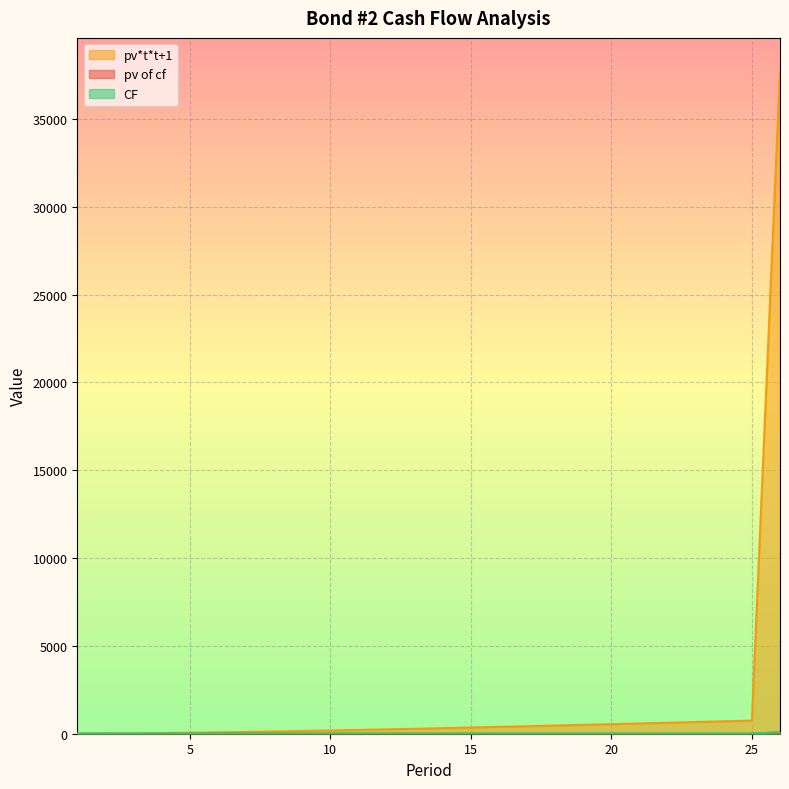

Rank the categories by pv of cf value from lowest to highest.

25, 24, 23, 22, 21, 20, 19, 18, 17, 16, 15, 14, 13, 12, 11, 10, 9, 8, 7, 6, 5, 4, 3, 2, 1, 26